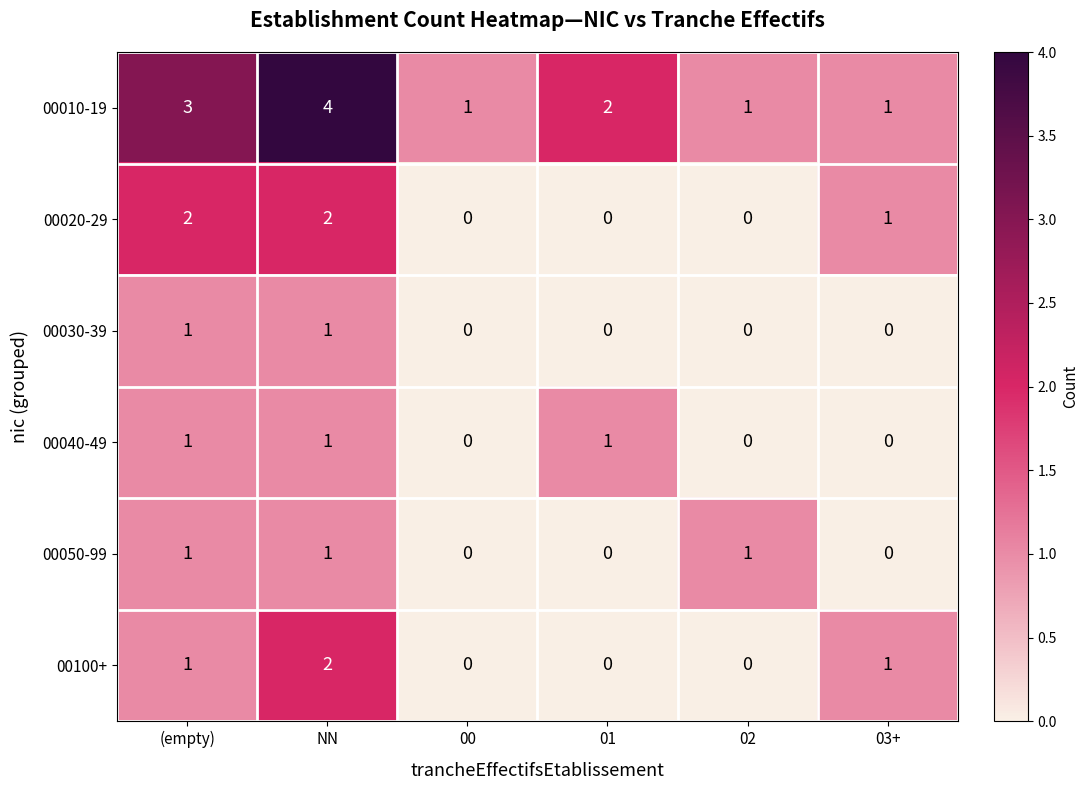

What is the sum of the 00010-19 values at 01 and NN?

6